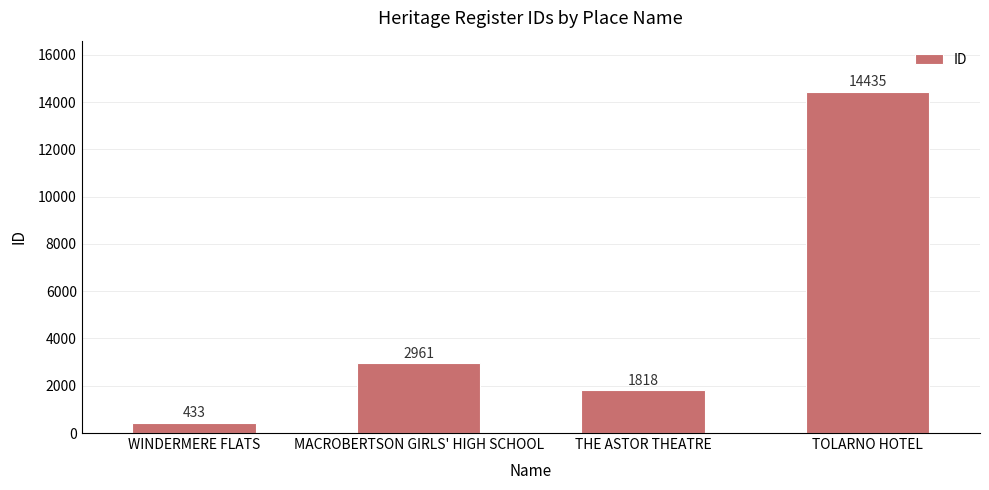

List the labels in order of value, smallest first.

WINDERMERE FLATS, THE ASTOR THEATRE, MACROBERTSON GIRLS' HIGH SCHOOL, TOLARNO HOTEL